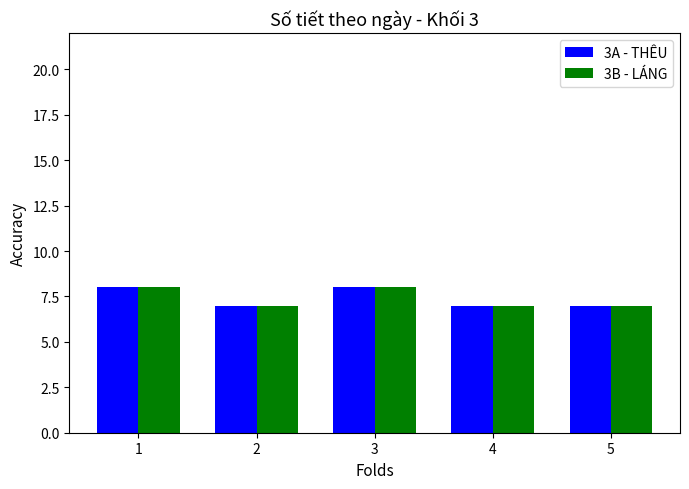

What is the sum of all 3A - THÊU values?

37